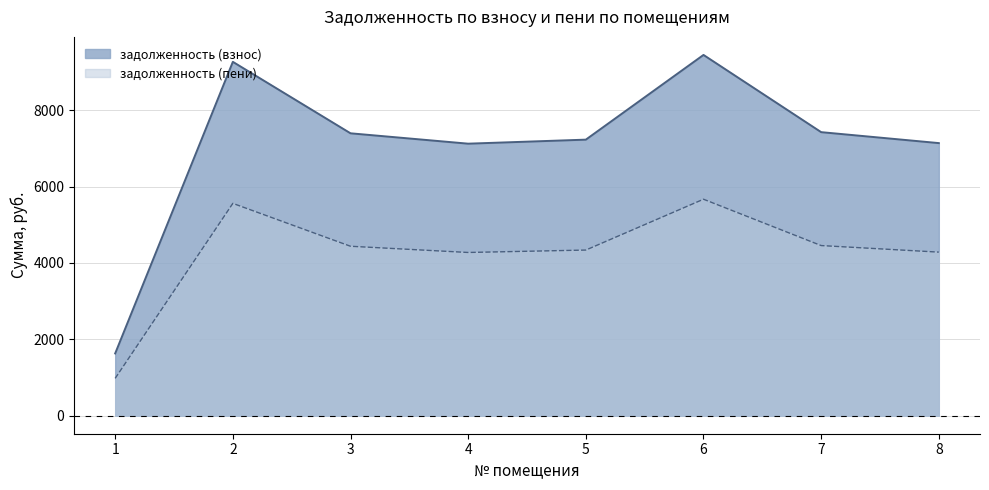

True or false: задолженность (пени) has more than 0 points higher than both neighbors.

True